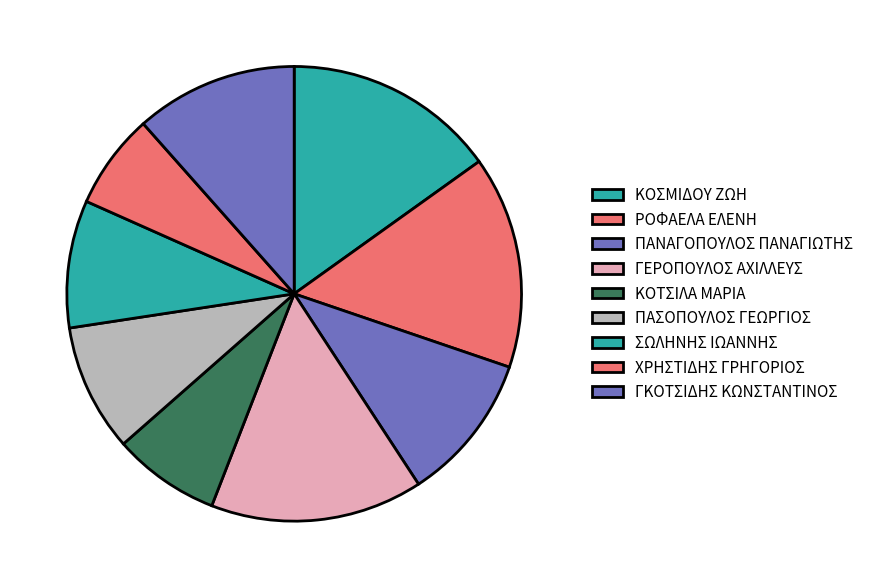

Combined, do ΠΑΣΟΠΟΥΛΟΣ ΓΕΩΡΓΙΟΣ and ΓΕΡΟΠΟΥΛΟΣ ΑΧΙΛΛΕΥΣ account for over 50%?

No